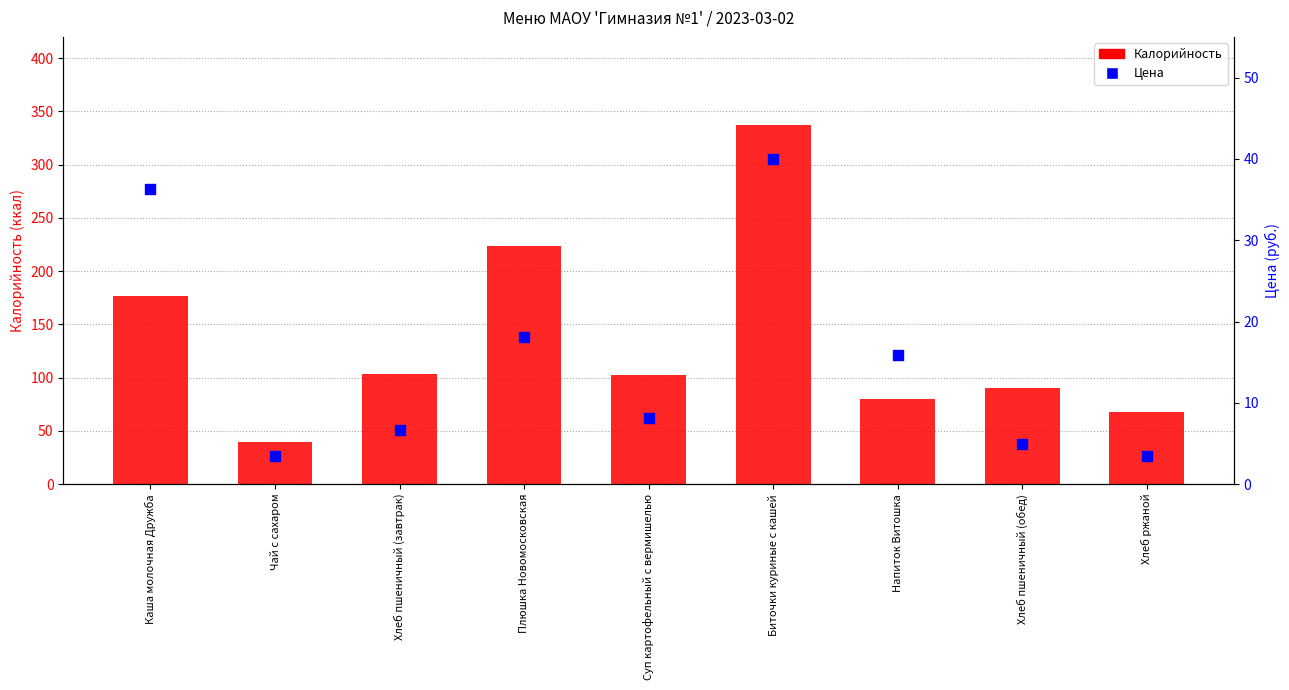

Which series reaches the minimum Y coordinate?

Цена